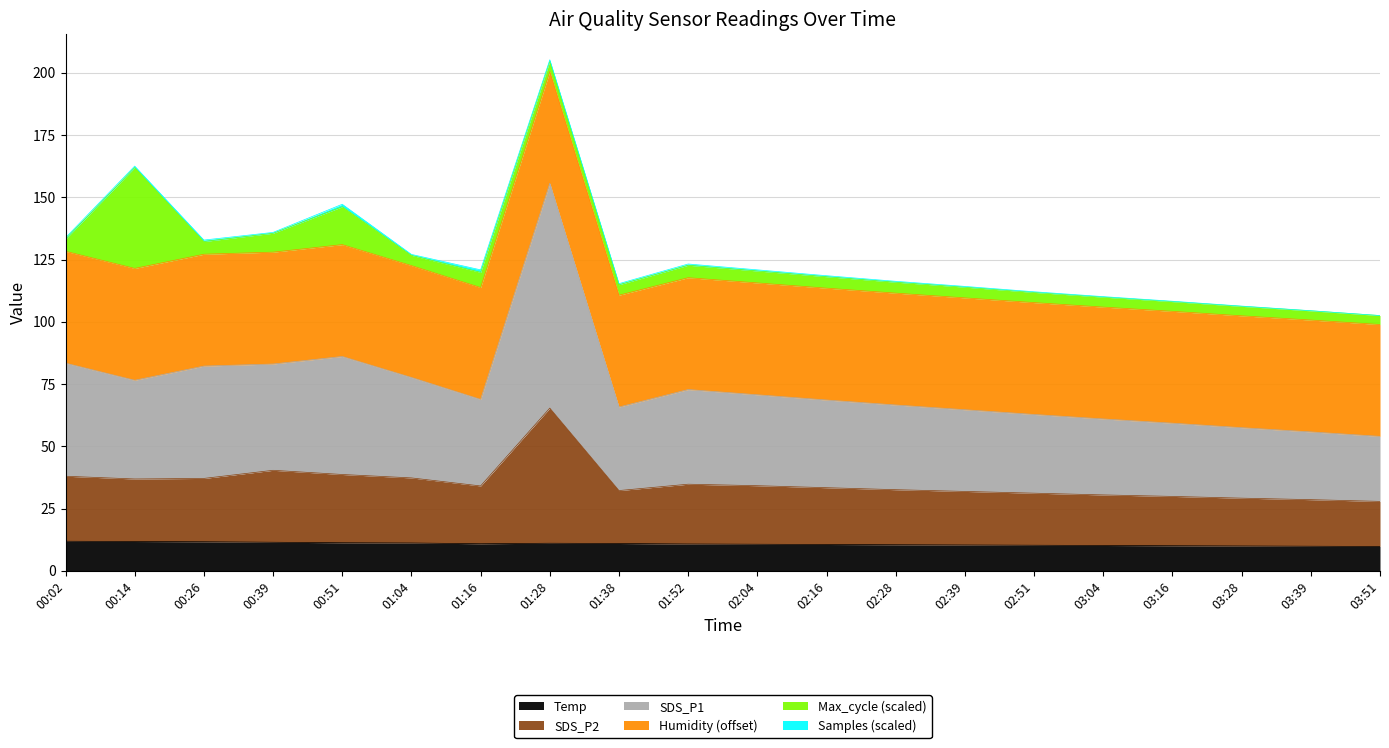

How many lines are shown in the chart?

6